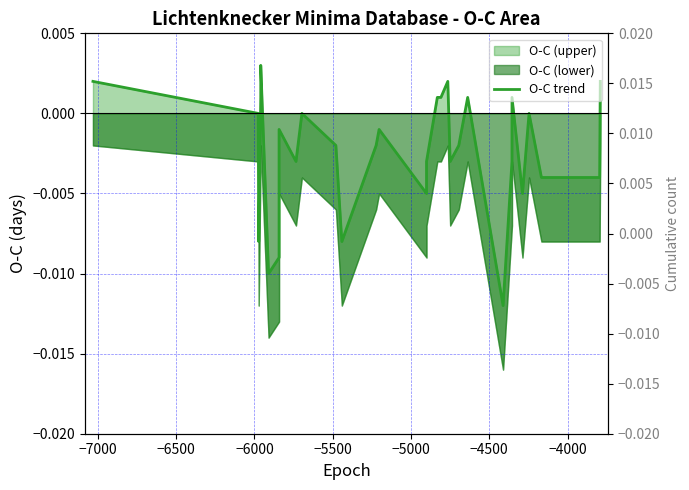

What is the sum of all values?

-0.1